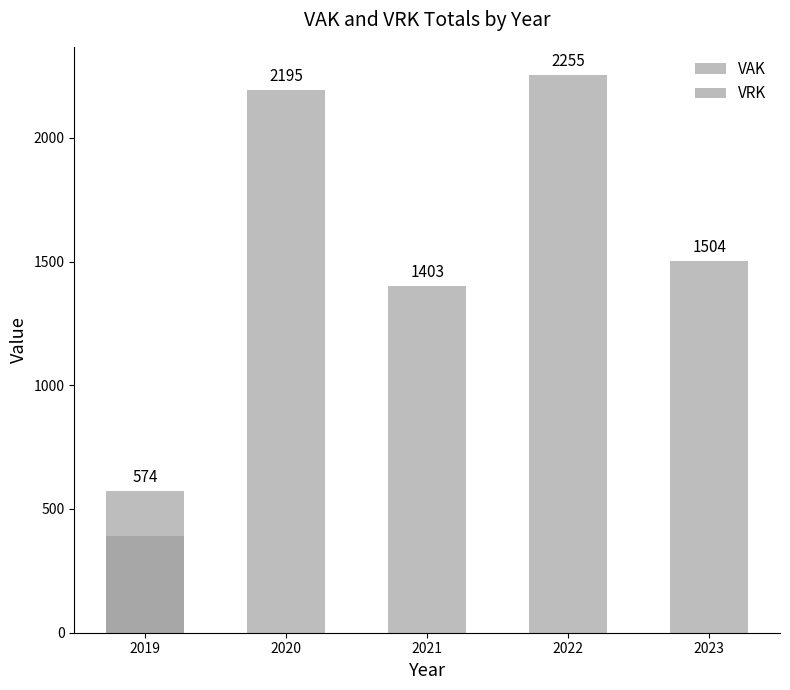

What is the highest value of the VRK series?

390